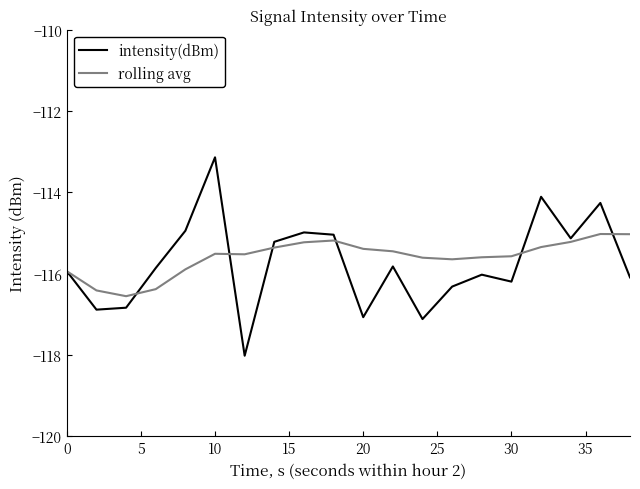

What is the minimum value for intensity(dBm)?

-118.0